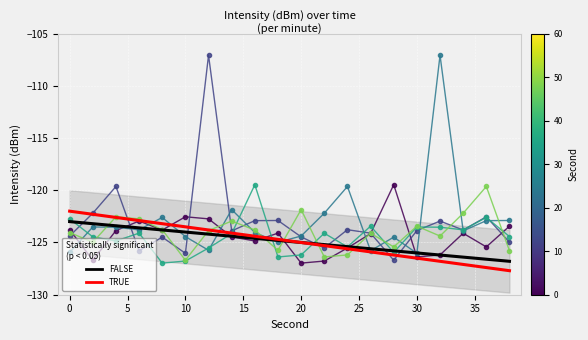

True or false: 9:01 has a value of -123.9 at 30.

True